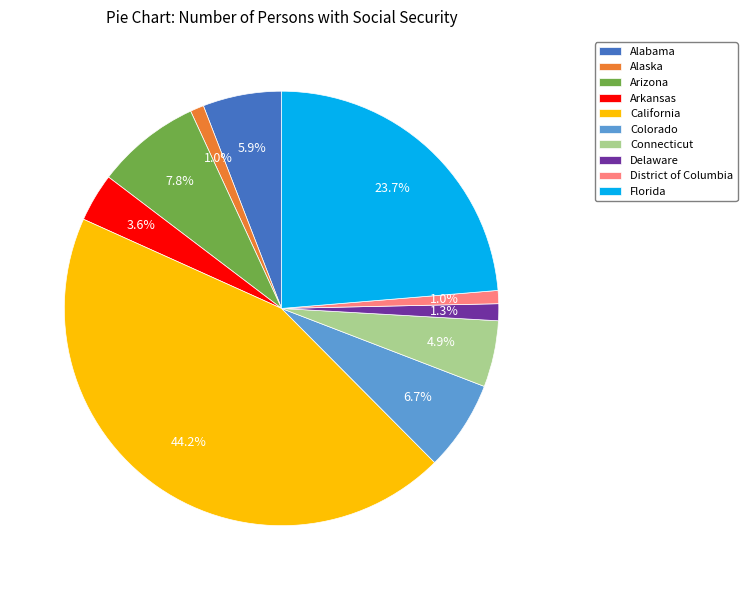

What percentage is the District of Columbia slice, to the nearest percent?

1%